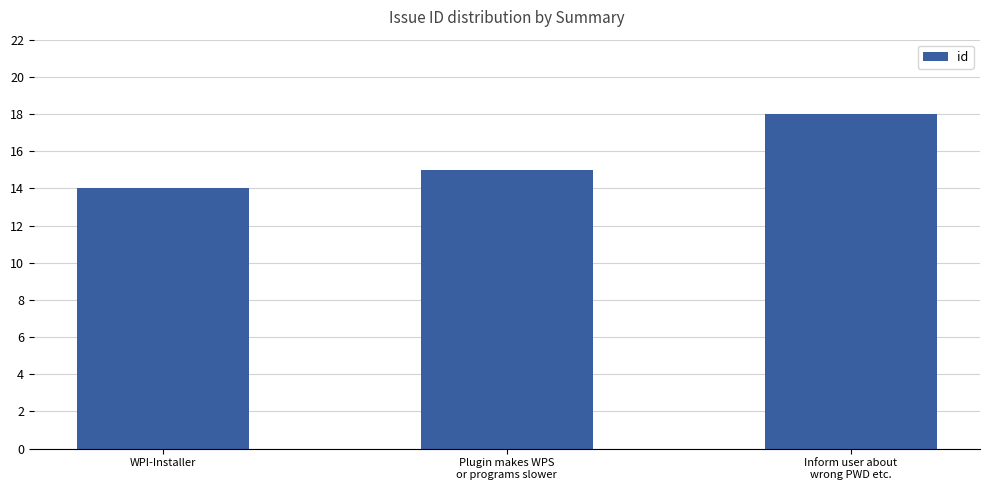

Rank the categories by value from lowest to highest.

WPI-Installer, Plugin makes WPS
or programs slower, Inform user about
wrong PWD etc.